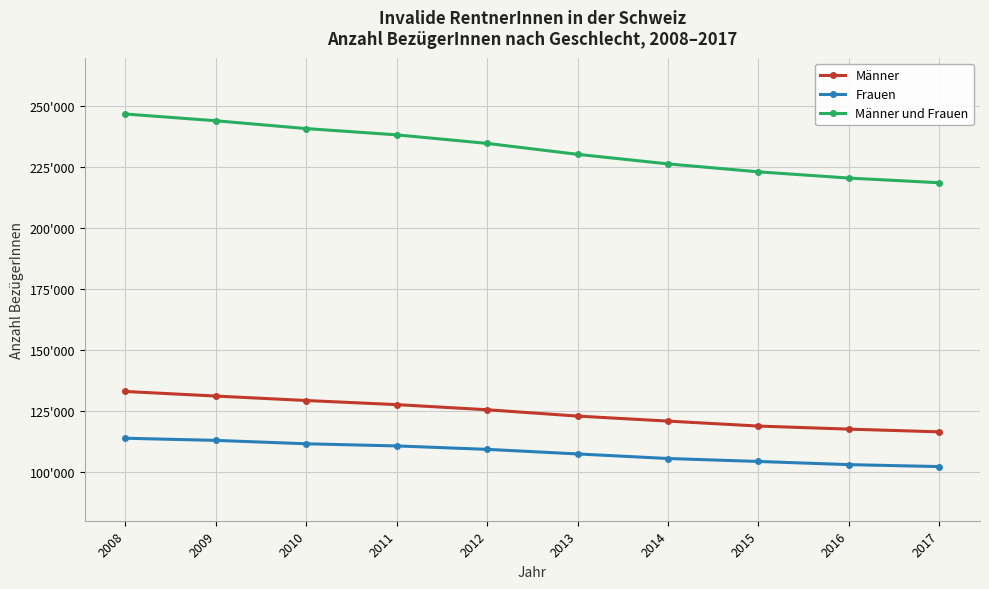

True or false: Männer and Frauen cross at least once.

False